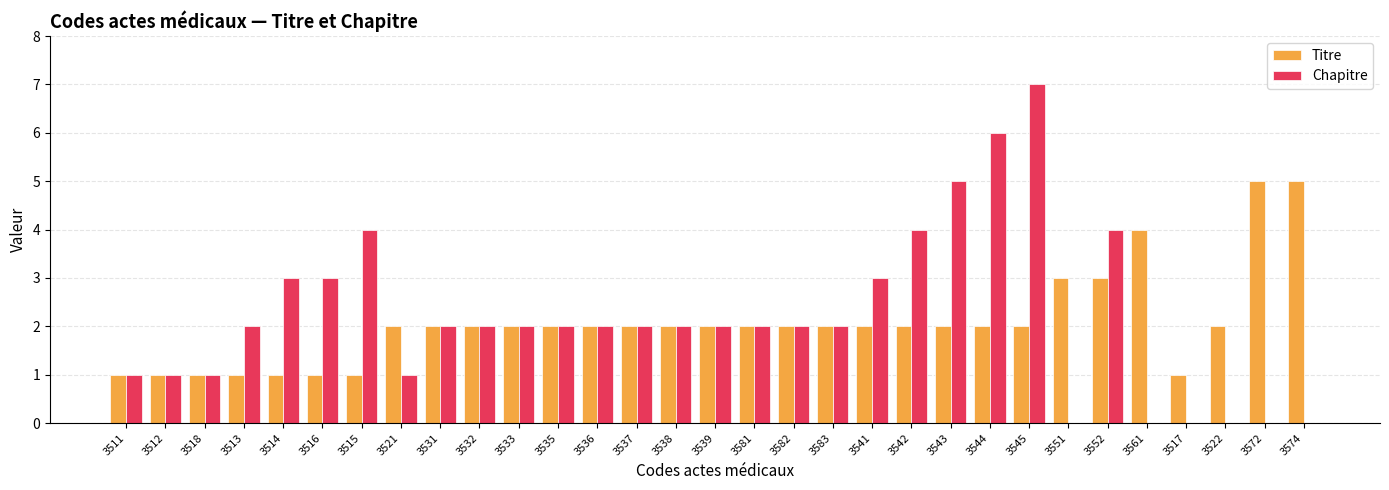

What is the sum of the Titre values at 3514 and 3541?

3